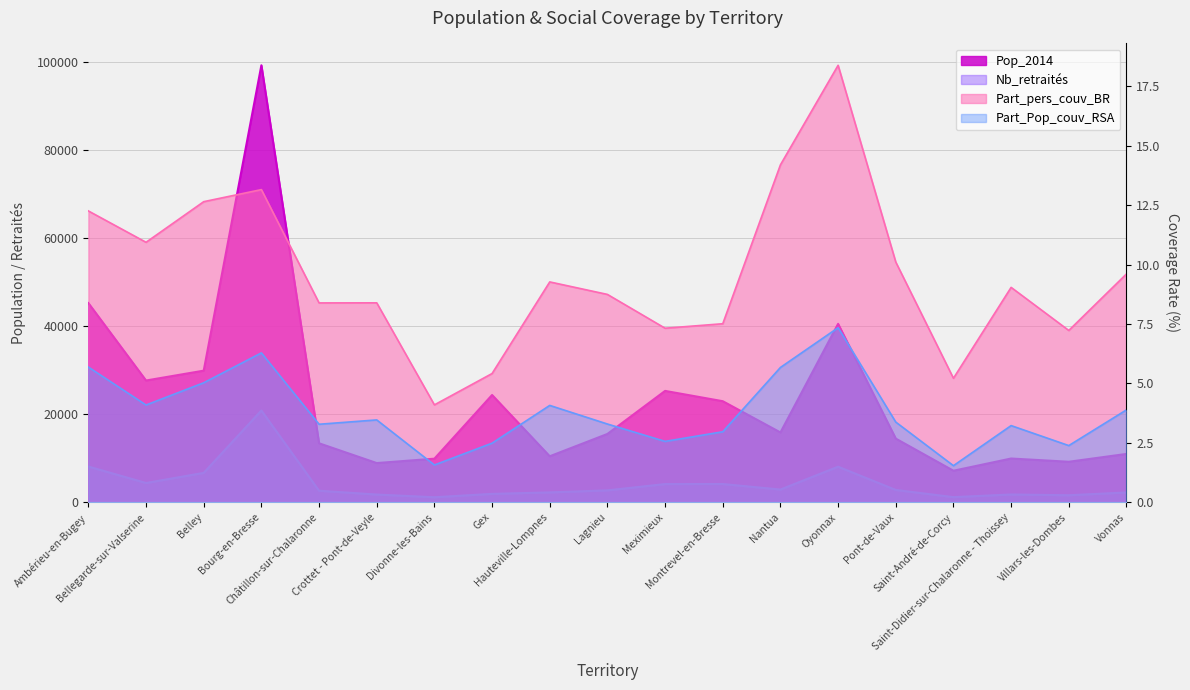

What is the total value across all series at Lagnieu?

18189